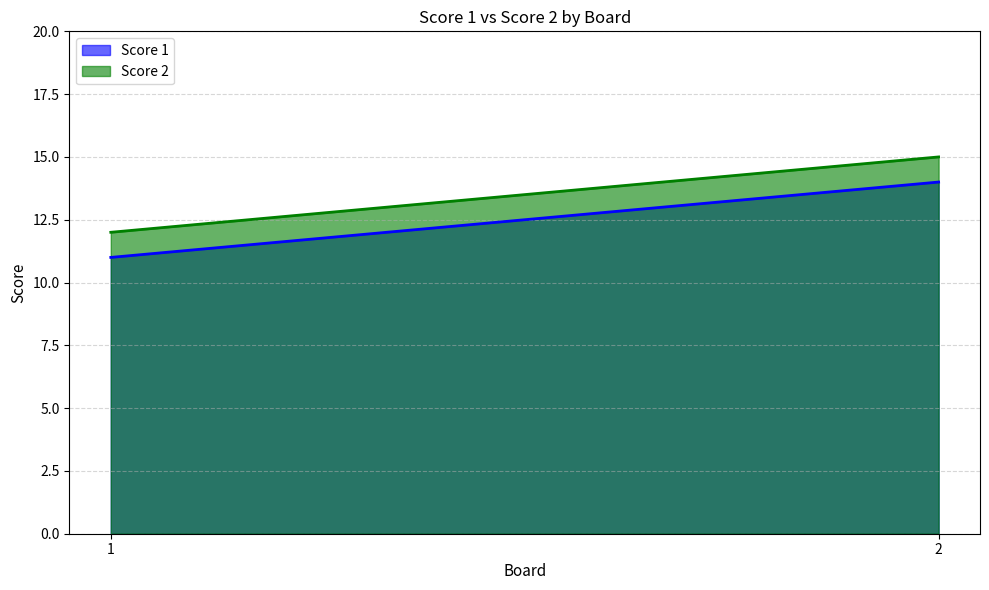

What is the sum of the Score 2 values at 1 and 2?

27